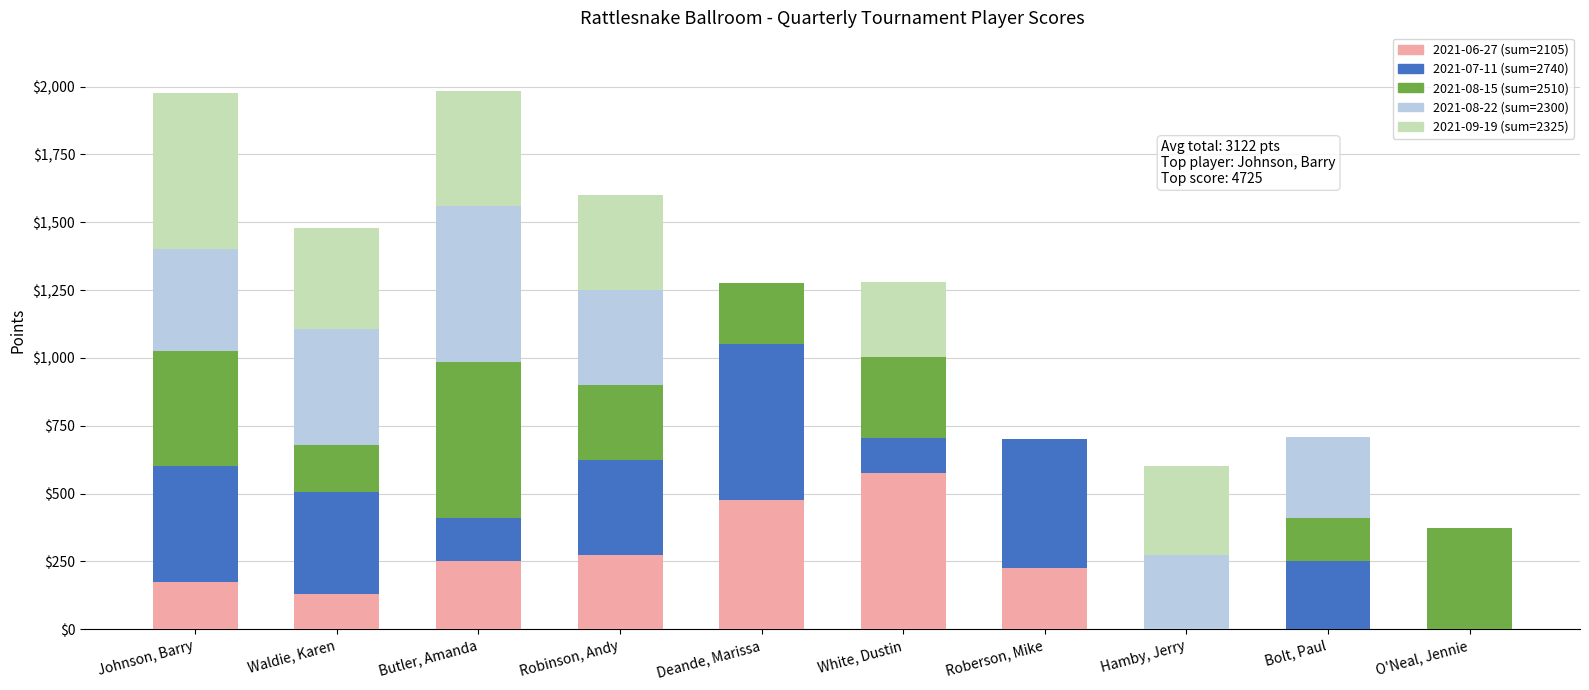

What is the total value across all series at Robinson, Andy?

1600